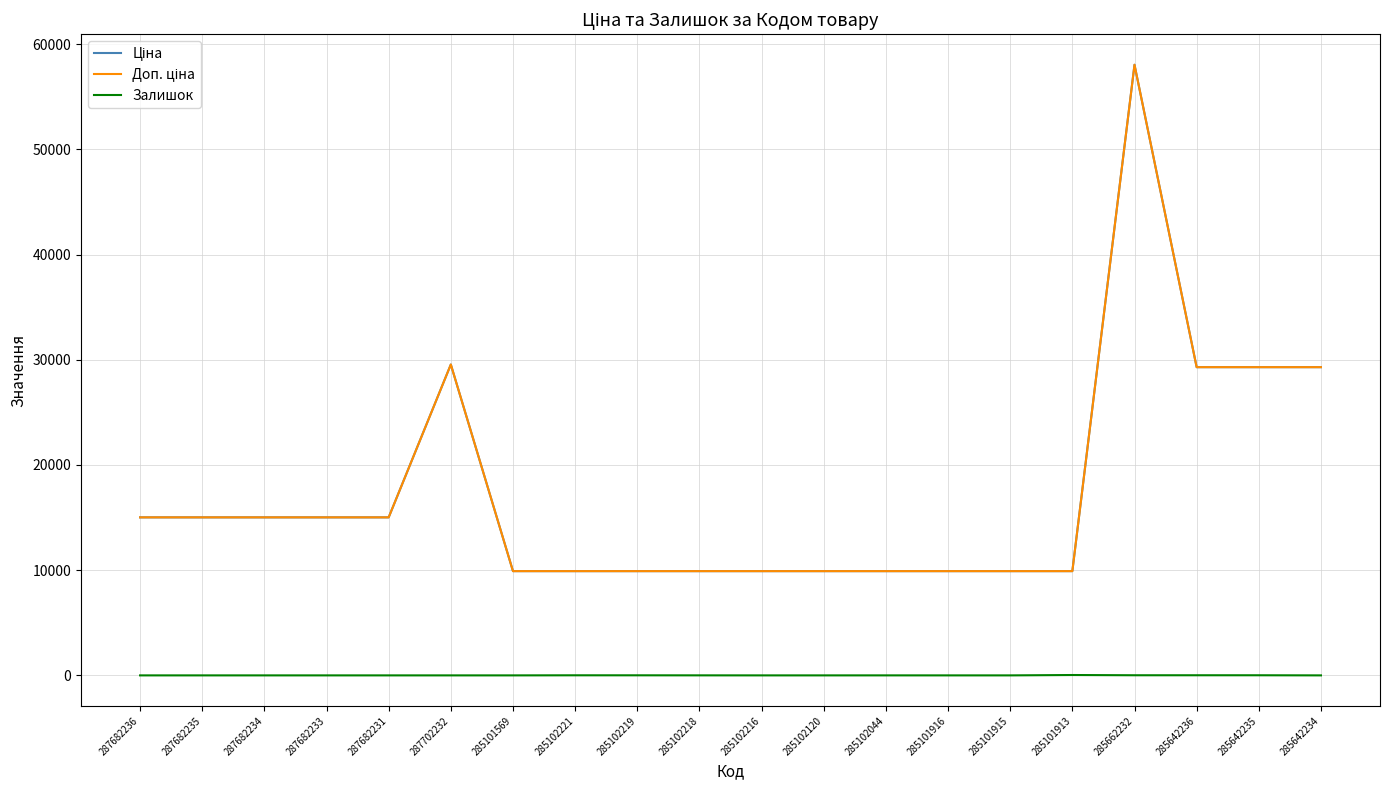

Does the chart display data point markers on the line(s)?

No